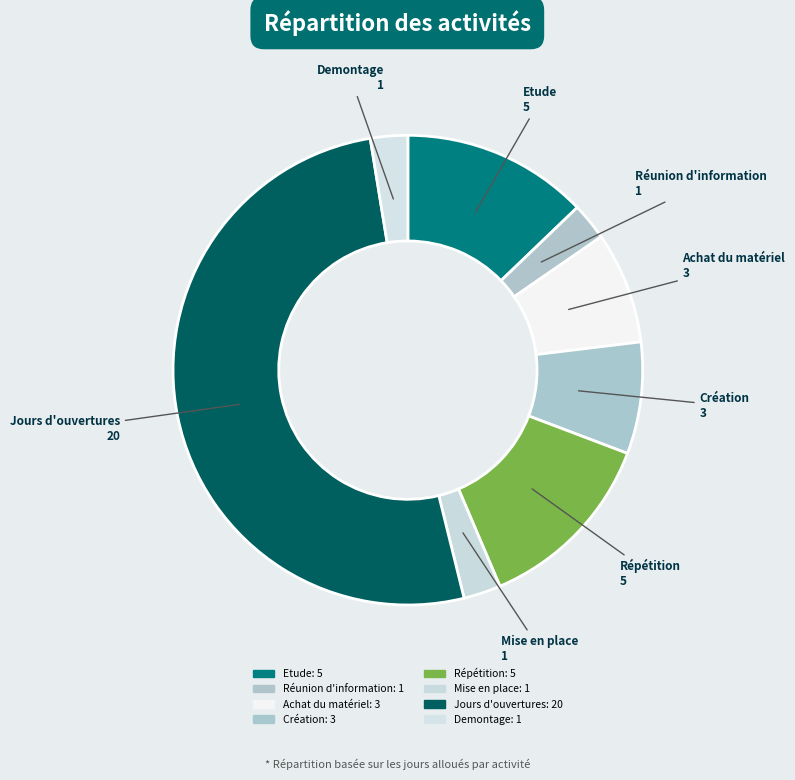

The Jours d'ouvertures slice represents 51% of the pie. True or false?

True